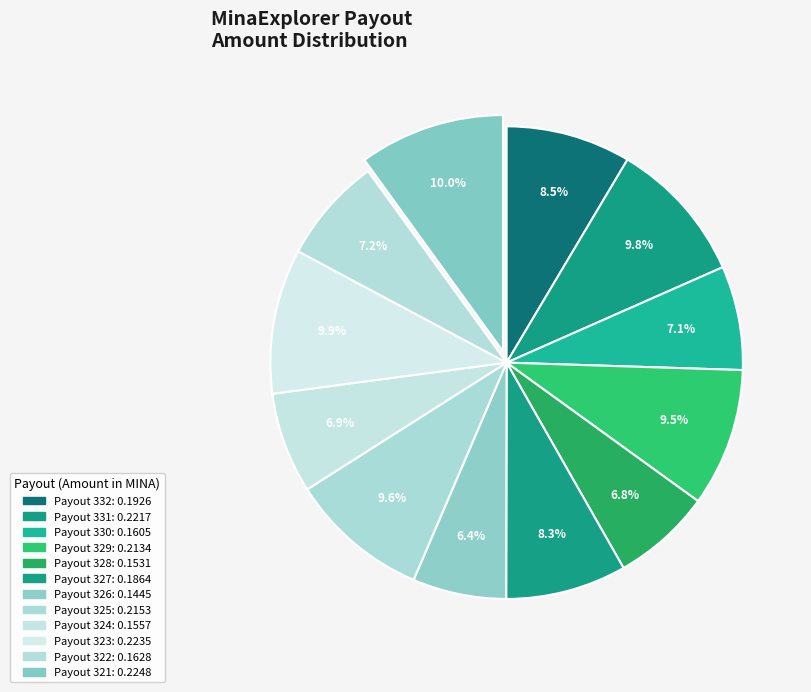

Is Payout 329 the majority of the pie?

No